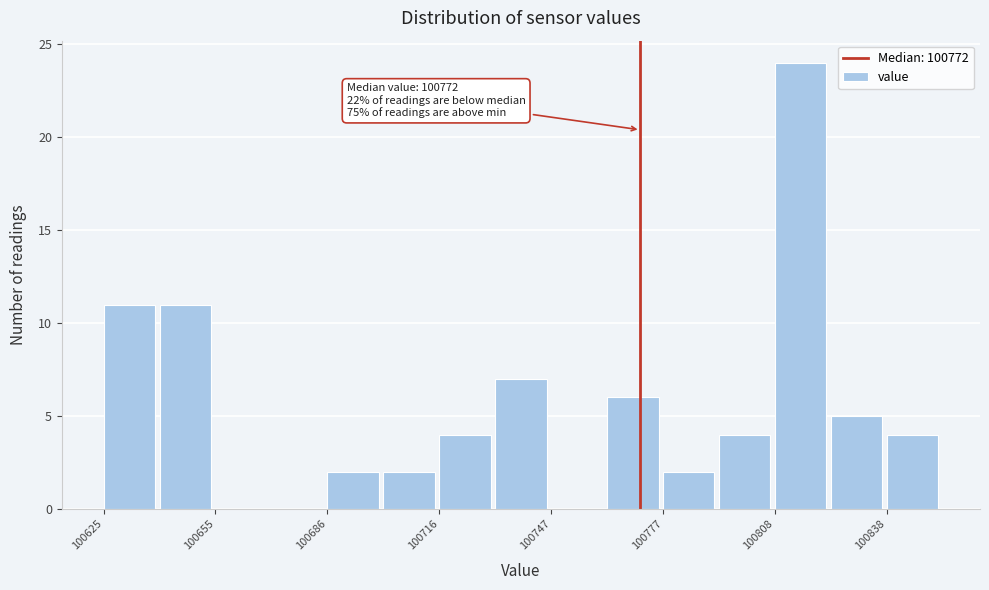

Read against the x-axis, roughly where is the centre of the tallest bar?

100815